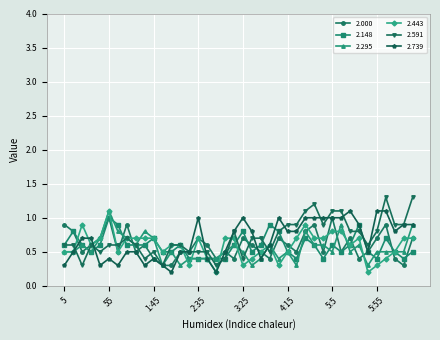

What is the sum of all 2.443 values?

23.6